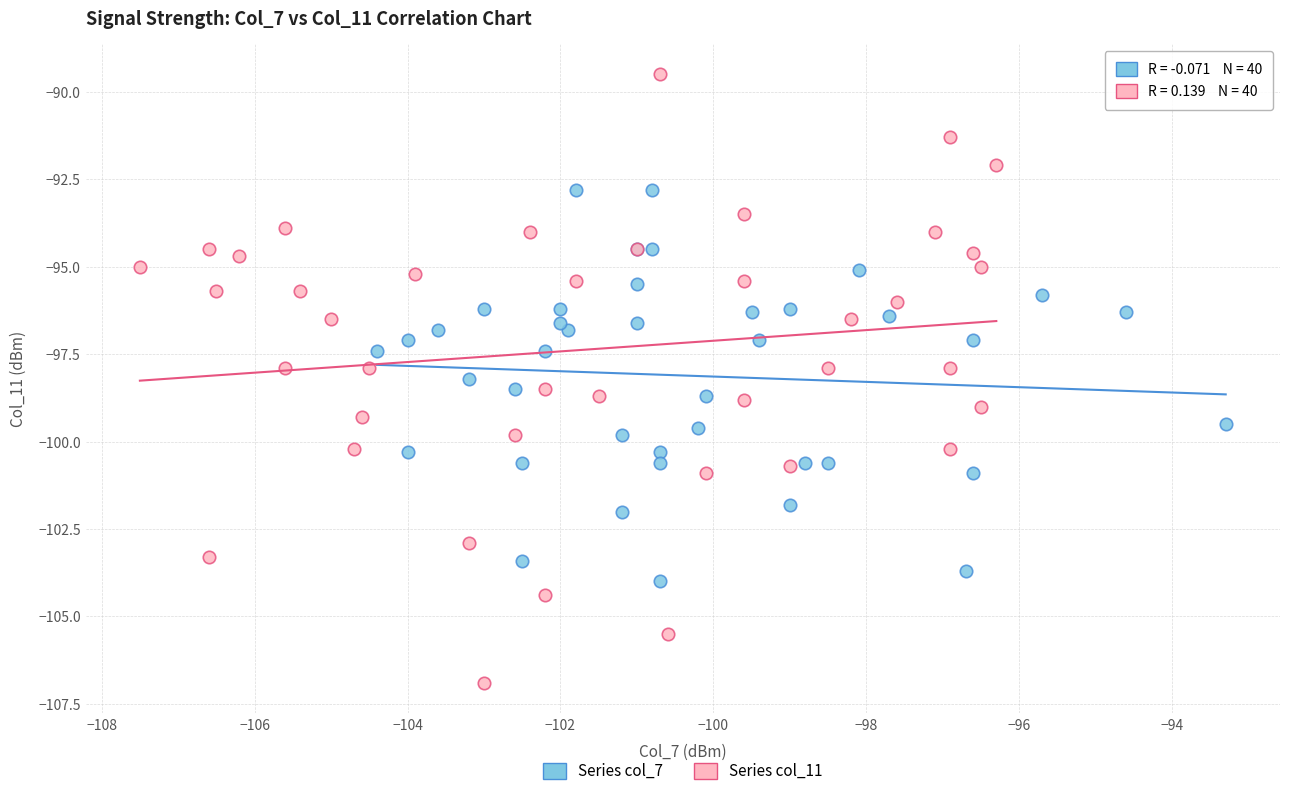

Which series contains the highest Y value?

Series col_11